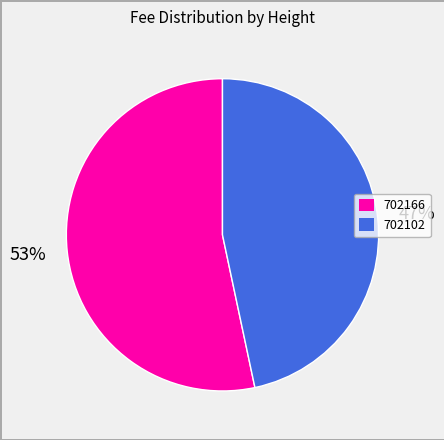

Do 702102 and 702166 together represent more than half of the pie?

Yes